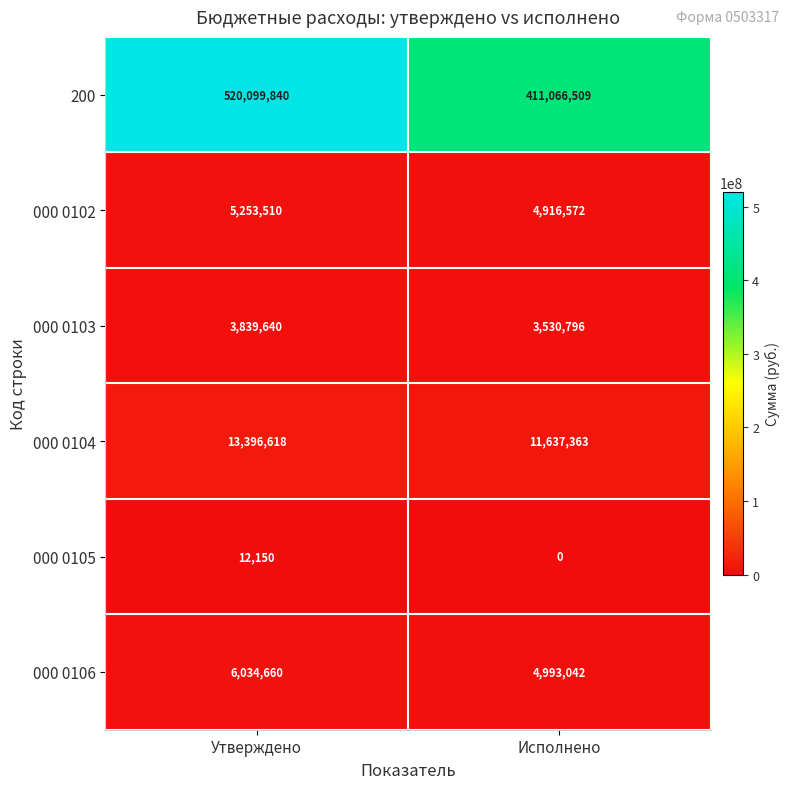

How many values in 000 0105 are above zero?

1